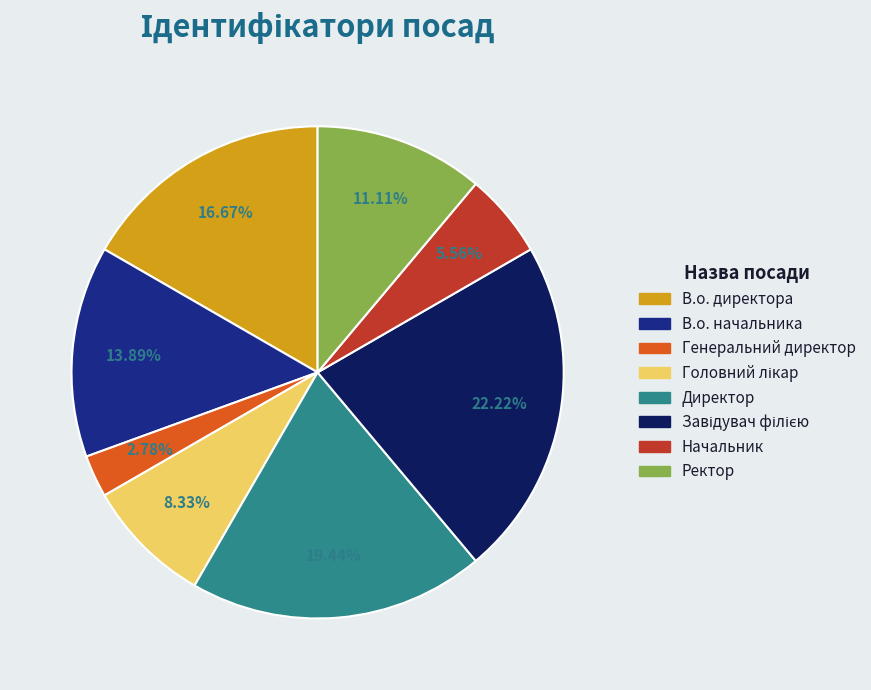

Is there any slice that represents more than half of the pie?

No